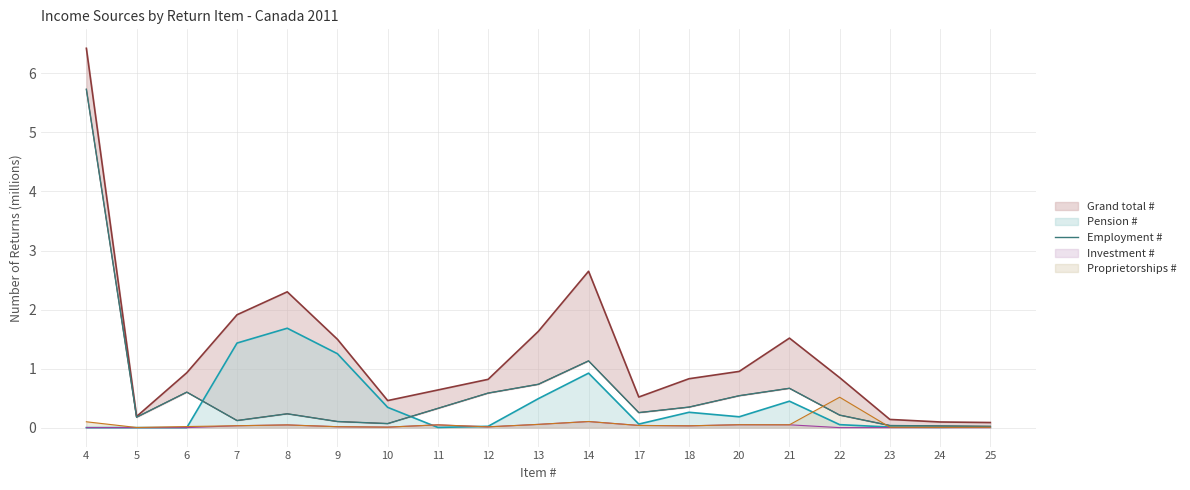

Reading left to right, what are all the values shown in this chart?

5.7	0.2	0.6	0.1	0.2	0.1	0.1	0.3	0.6	0.7	1.1	0.3	0.3	0.5	0.7	0.2	0.0	0.0	0.0